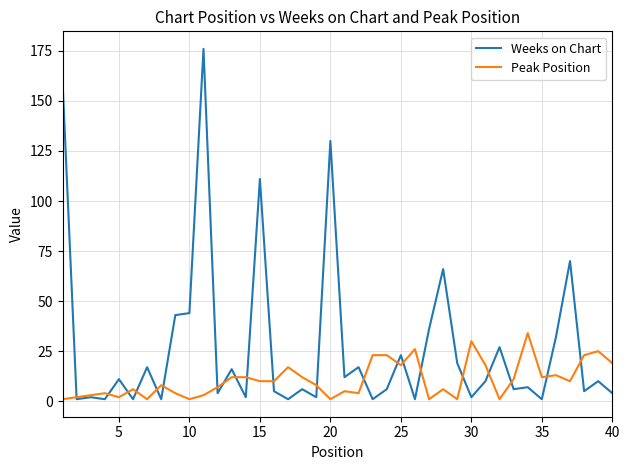

Which series has the largest total across all categories?

Weeks on Chart